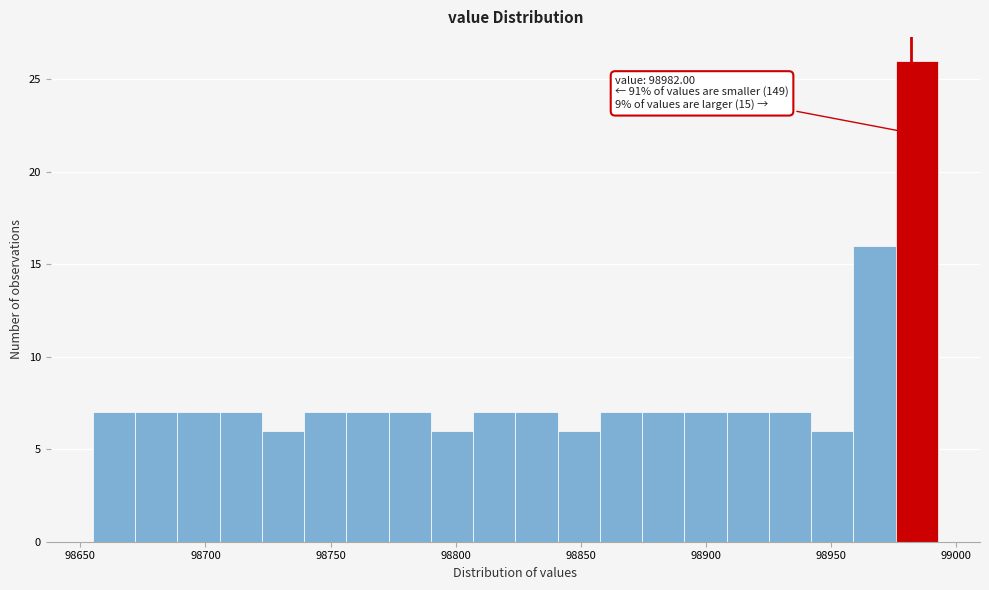

Around what value on the x-axis is the tallest bar? Give the approximate position of its centre, as read against the axis.

98985